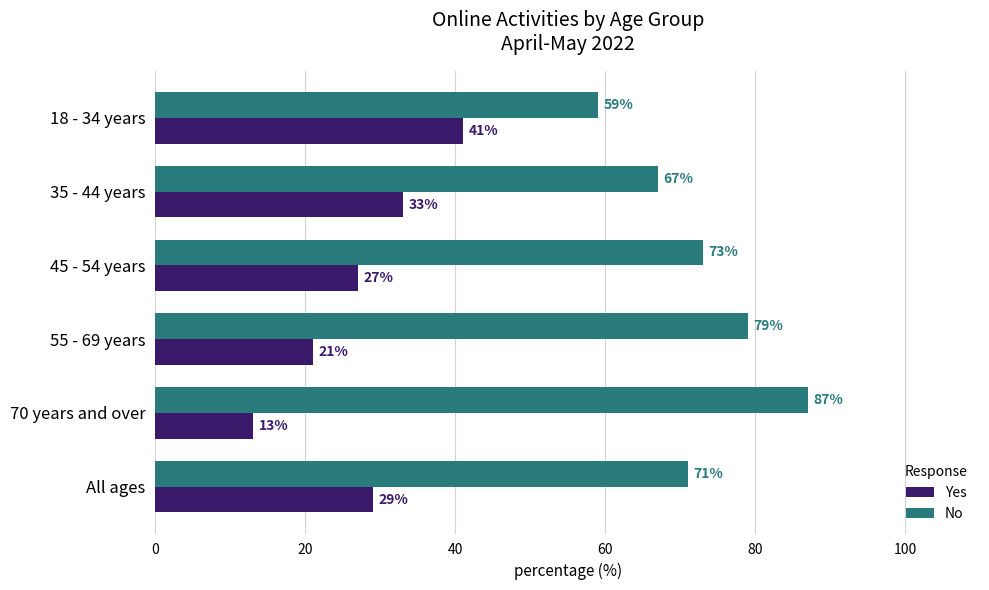

The value of No at 45 - 54 years is 73. True or false?

True